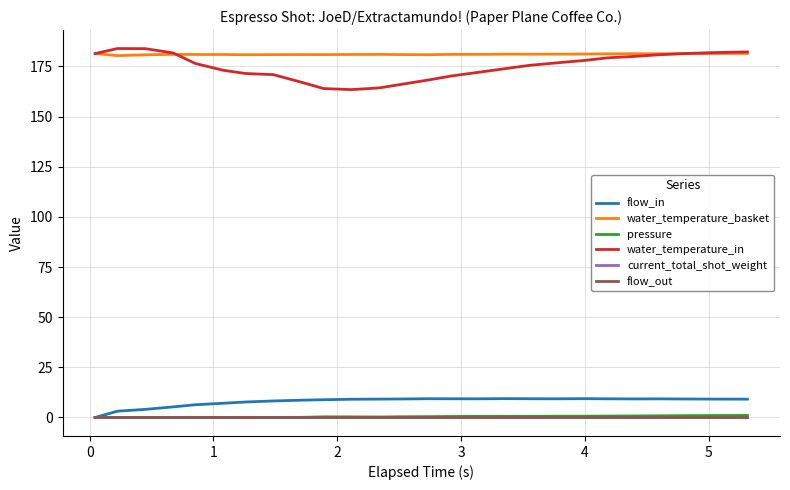

Does the chart have visible grid lines?

Yes